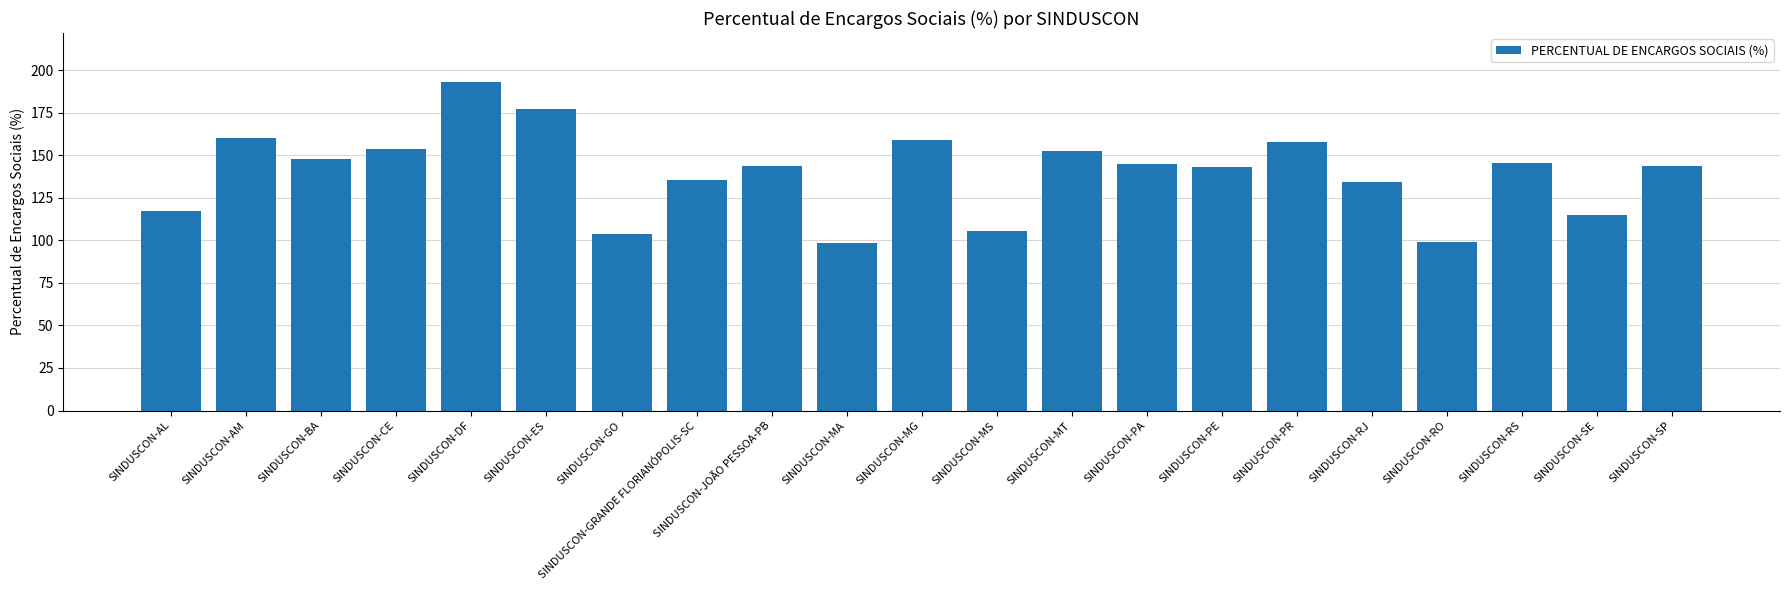

Where does the data first go above 143?

SINDUSCON-AM